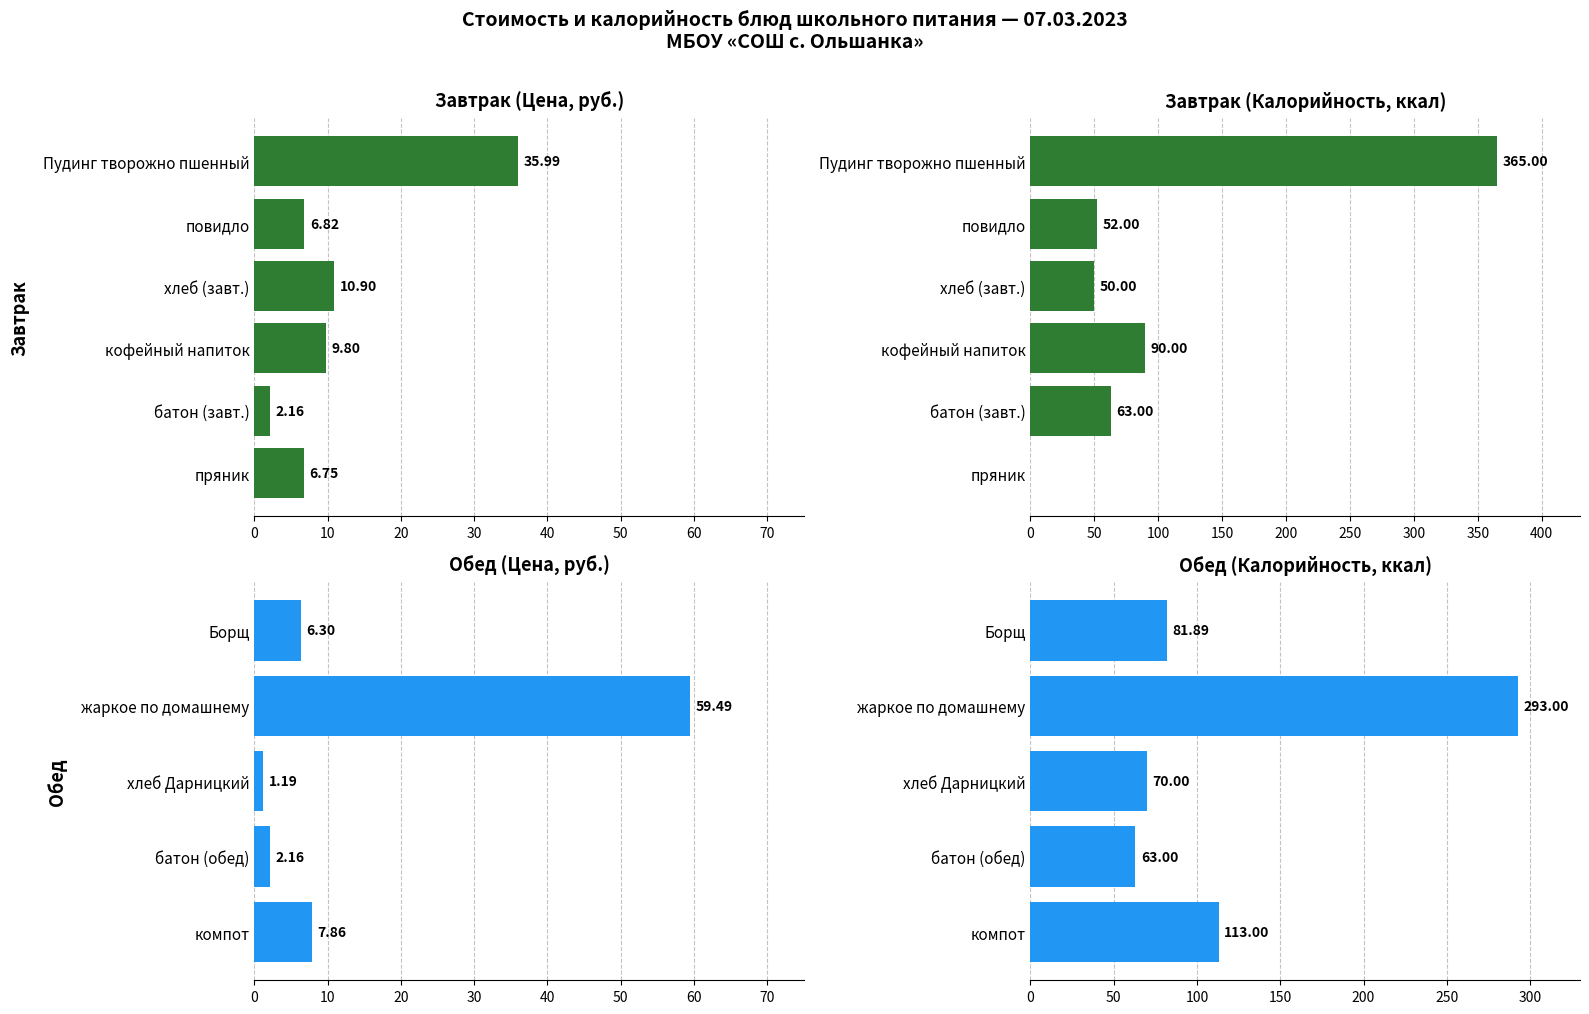

The value at пряник is 3.0. True or false?

False